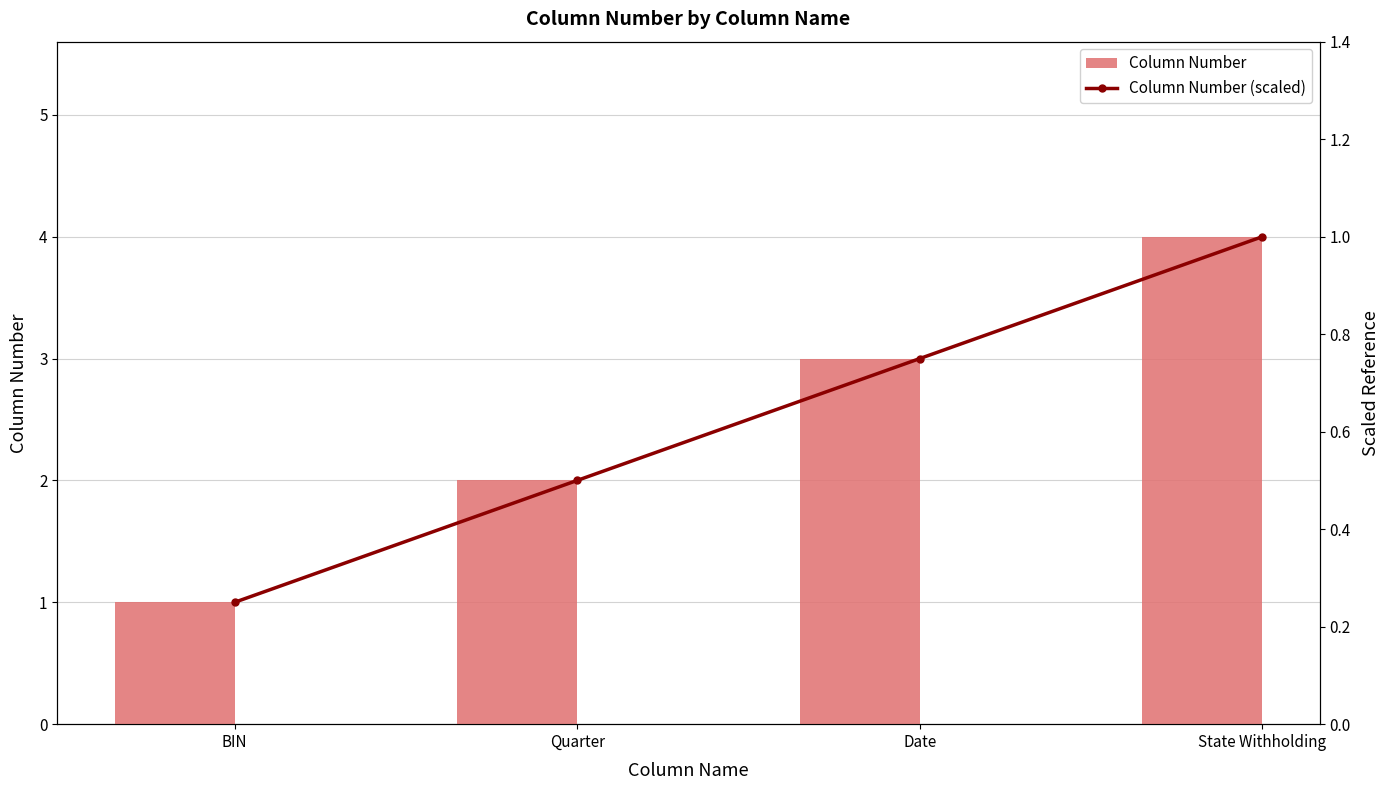

Reading right to left, what are all the values shown in this chart?

Column Number: State Withholding=4.0	Date=3.0	Quarter=2.0	BIN=1.0
Column Number (scaled): State Withholding=1.0	Date=0.8	Quarter=0.5	BIN=0.2